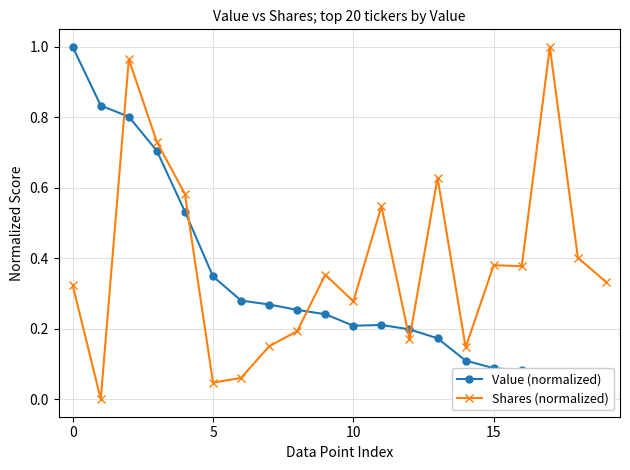

Rank the series by their average value, from highest to lowest.

Shares (normalized), Value (normalized)